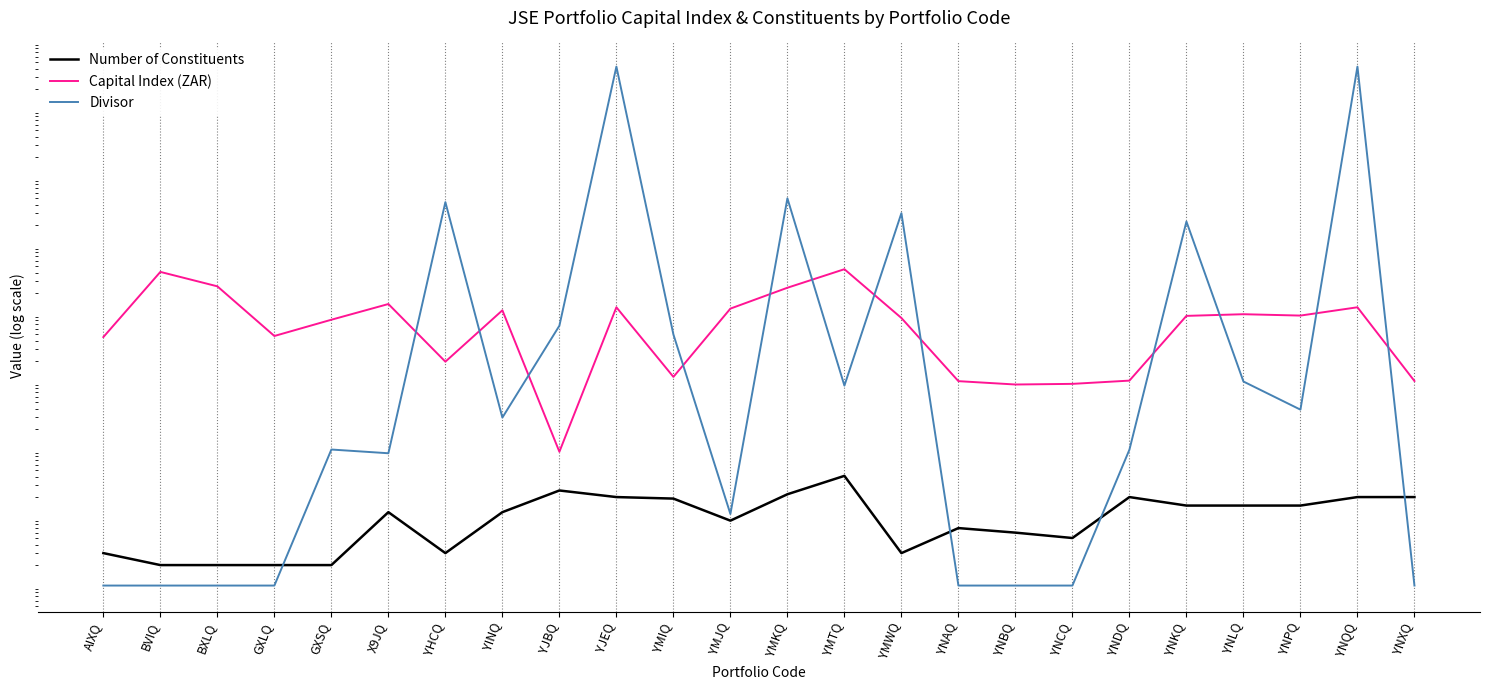

Reading left to right, list all the values displayed in this chart.

Number of Constituents: AIXQ=3.0	BVIQ=2.0	BXLQ=2.0	GXLQ=2.0	GXSQ=2.0	X9JQ=12.0	YHCQ=3.0	YINQ=12.0	YJBQ=25.0	YJEQ=20.0	YMIQ=19.0	YMJQ=9.0	YMKQ=22.0	YMTQ=41.0	YMWQ=3.0	YNAQ=7.0	YNBQ=6.0	YNCQ=5.0	YNDQ=20.0	YNKQ=15.0	YNLQ=15.0	YNPQ=15.0	YNQQ=20.0	YNXQ=20.0
Capital Index (ZAR): AIXQ=4501.6	BVIQ=40897.0	BXLQ=25089.0	GXLQ=4670.8	GXSQ=8099.0	X9JQ=13782.7	YHCQ=1957.8	YINQ=11138.5	YJBQ=92.8	YJEQ=12345.6	YMIQ=1169.7	YMJQ=11800.6	YMKQ=23917.8	YMTQ=44810.4	YMWQ=8587.2	YNAQ=1012.3	YNBQ=903.7	YNCQ=923.5	YNDQ=1030.9	YNKQ=9227.0	YNLQ=9761.3	YNPQ=9321.5	YNQQ=12345.6	YNXQ=1017.5
Divisor: AIXQ=1.0	BVIQ=1.0	BXLQ=1.0	GXLQ=1.0	GXSQ=100.0	X9JQ=88.2	YHCQ=434009.6	YINQ=295.1	YJBQ=6613.3	YJEQ=42654157.9	YMIQ=4922.6	YMJQ=11.3	YMKQ=493076.6	YMTQ=870.5	YMWQ=298804.5	YNAQ=1.0	YNBQ=1.0	YNCQ=1.0	YNDQ=99.5	YNKQ=225000.0	YNLQ=1000.0	YNPQ=385.8	YNQQ=42654153.2	YNXQ=1.0